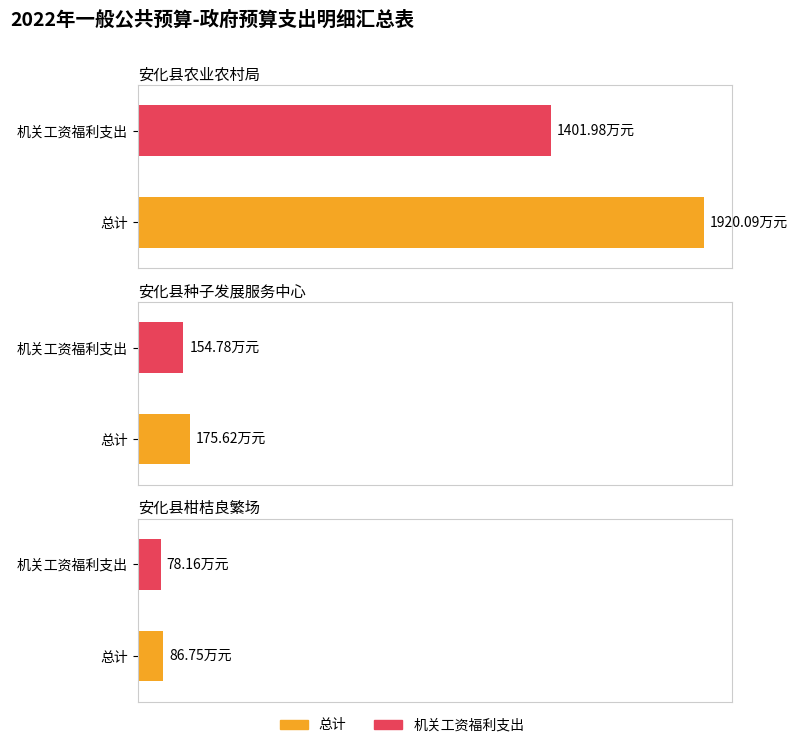

What is the average value of the 总计 series?

727.5